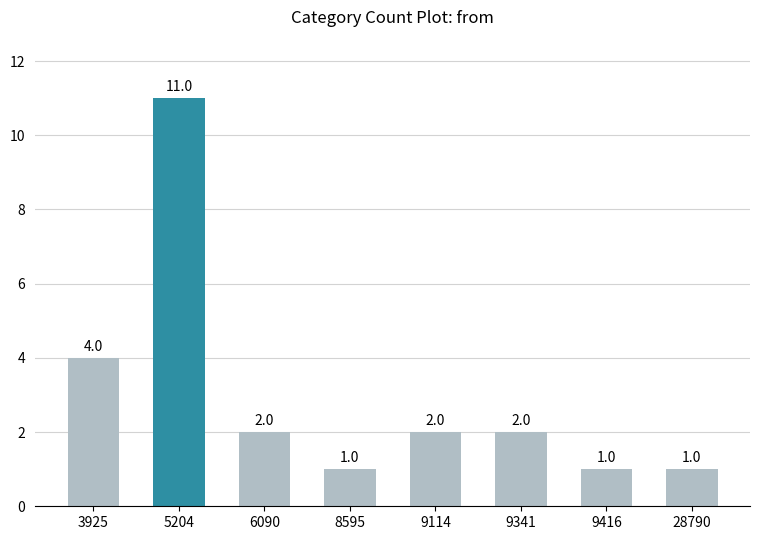

Where is the data nearest to the value 6?

3925